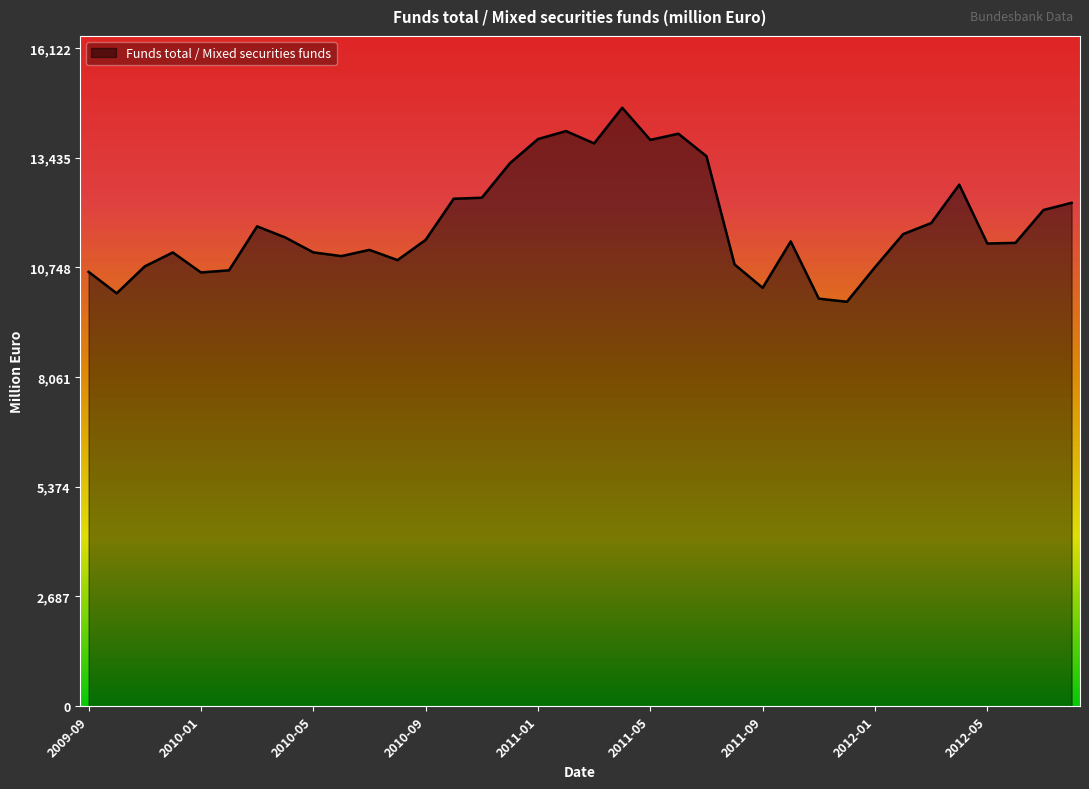

What is the maximum value shown in the chart?

14657